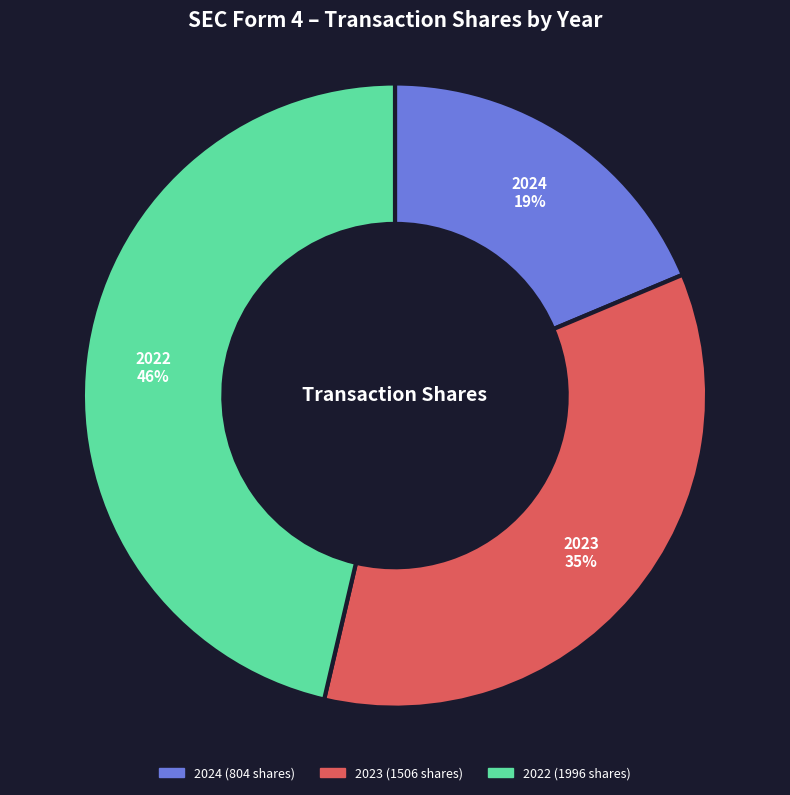

Does any single category account for the majority?

No